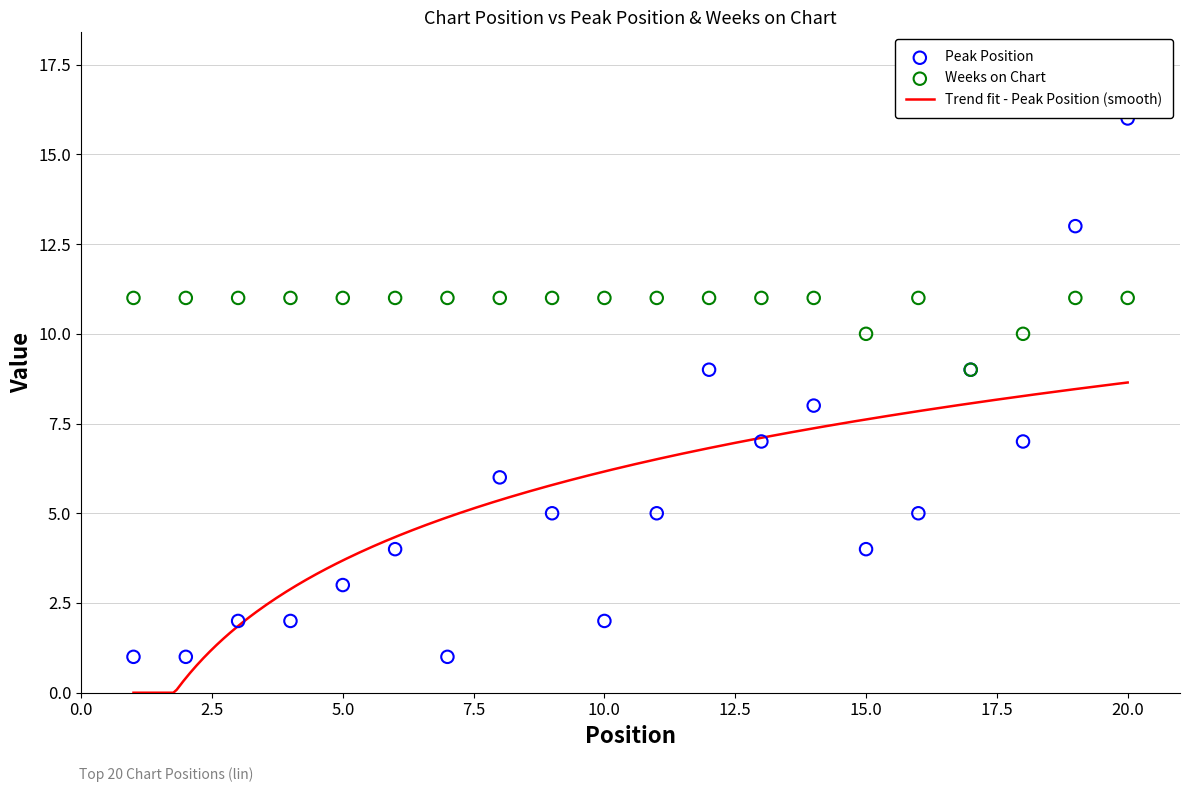

At which category is the sum across all series the highest?

20